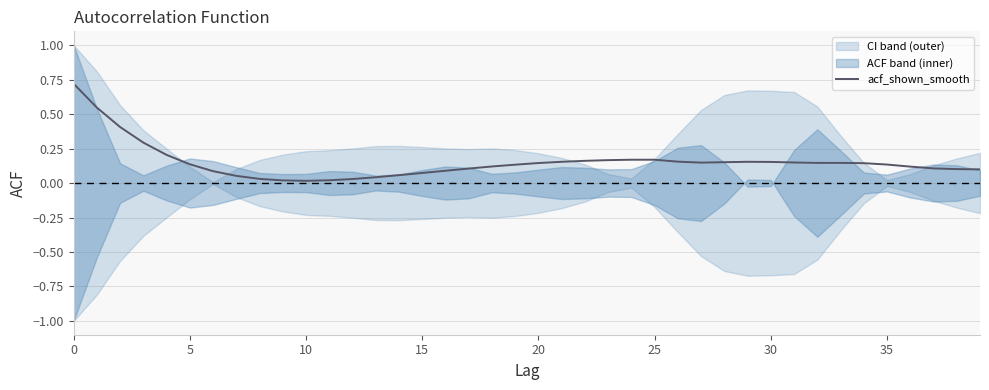

What is the approximate value at 30?

0.1